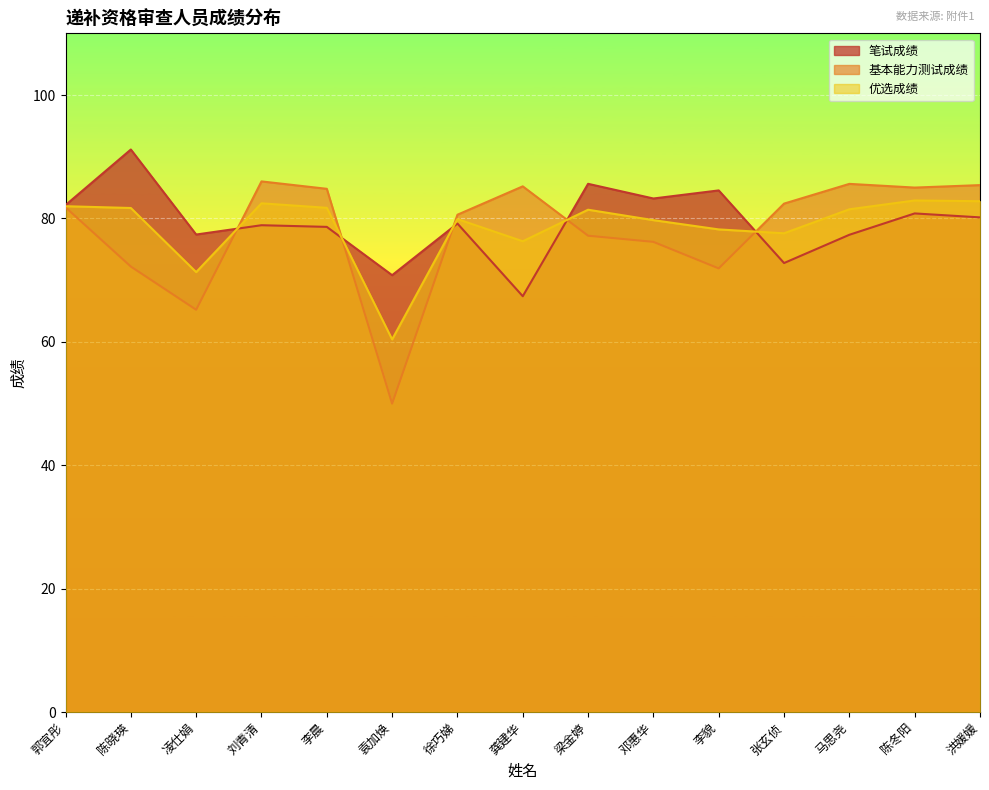

Is it true that 基本能力测试成绩 equals 82.1 at 袁加焕?

False